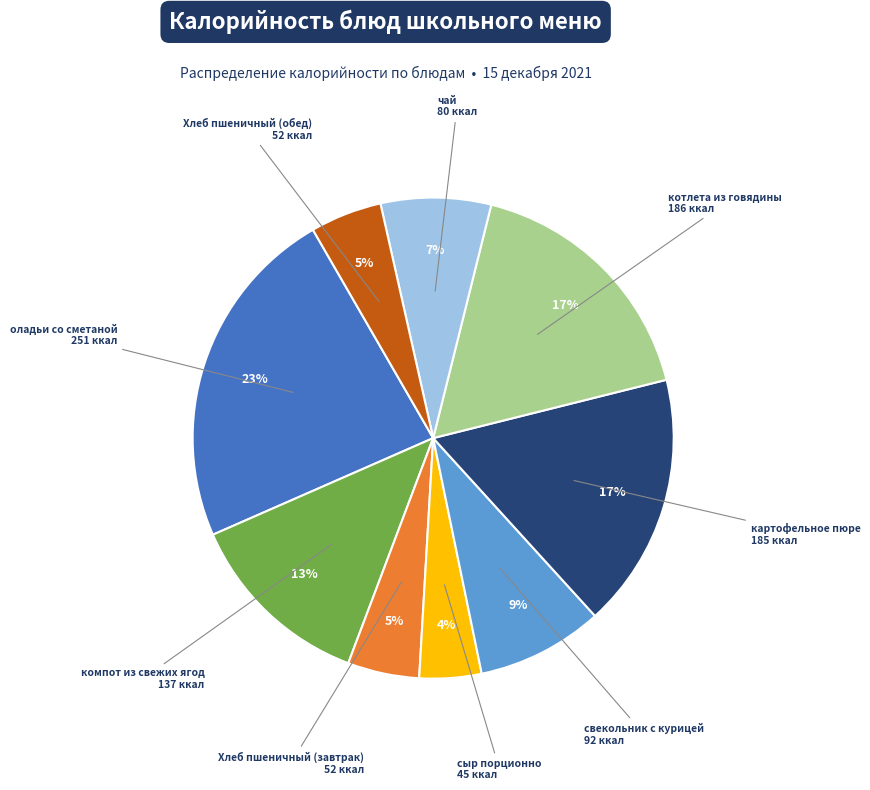

Is there a majority slice in this chart?

No